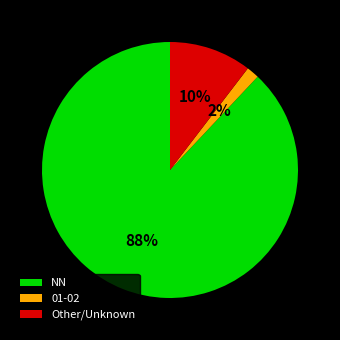

Which slice is the largest?

NN